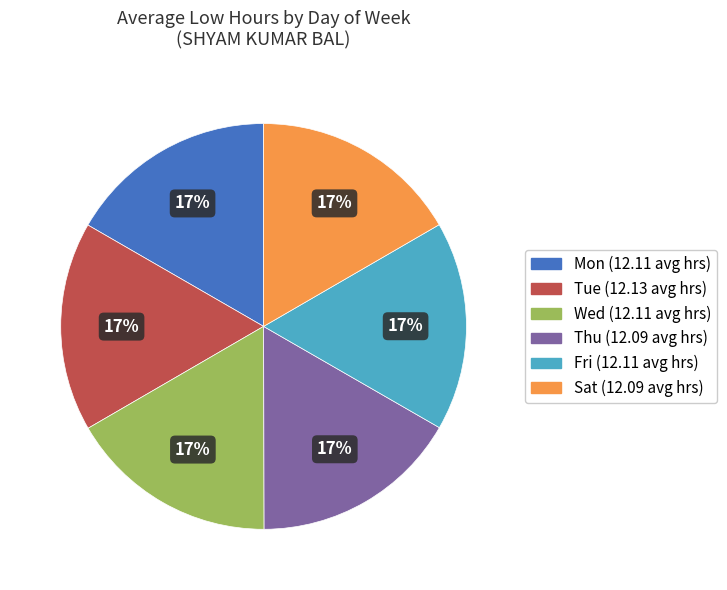

Does any single category account for the majority?

No